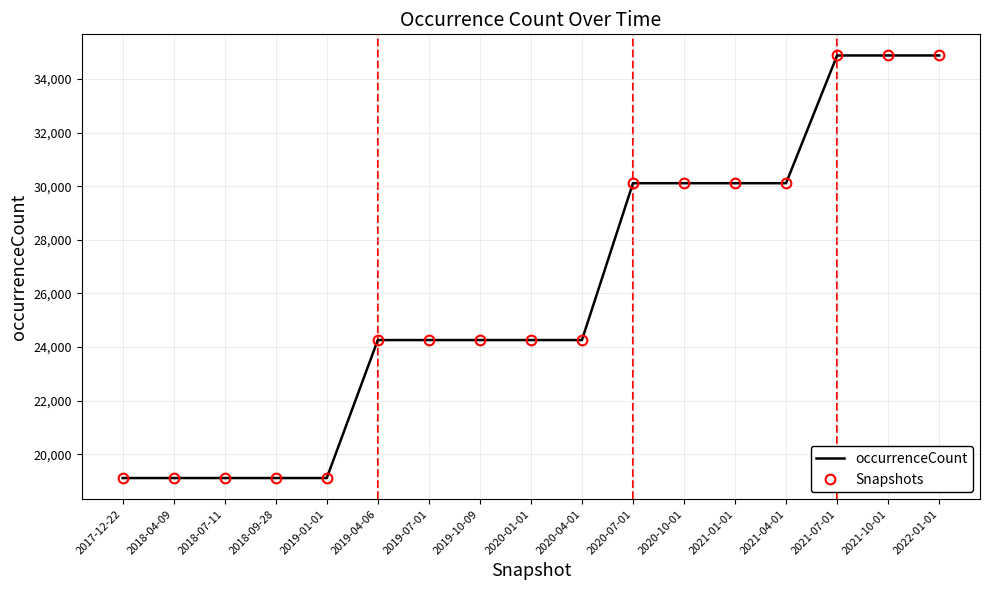

Where is occurrenceCount nearest to the value 26993?

2019-04-06